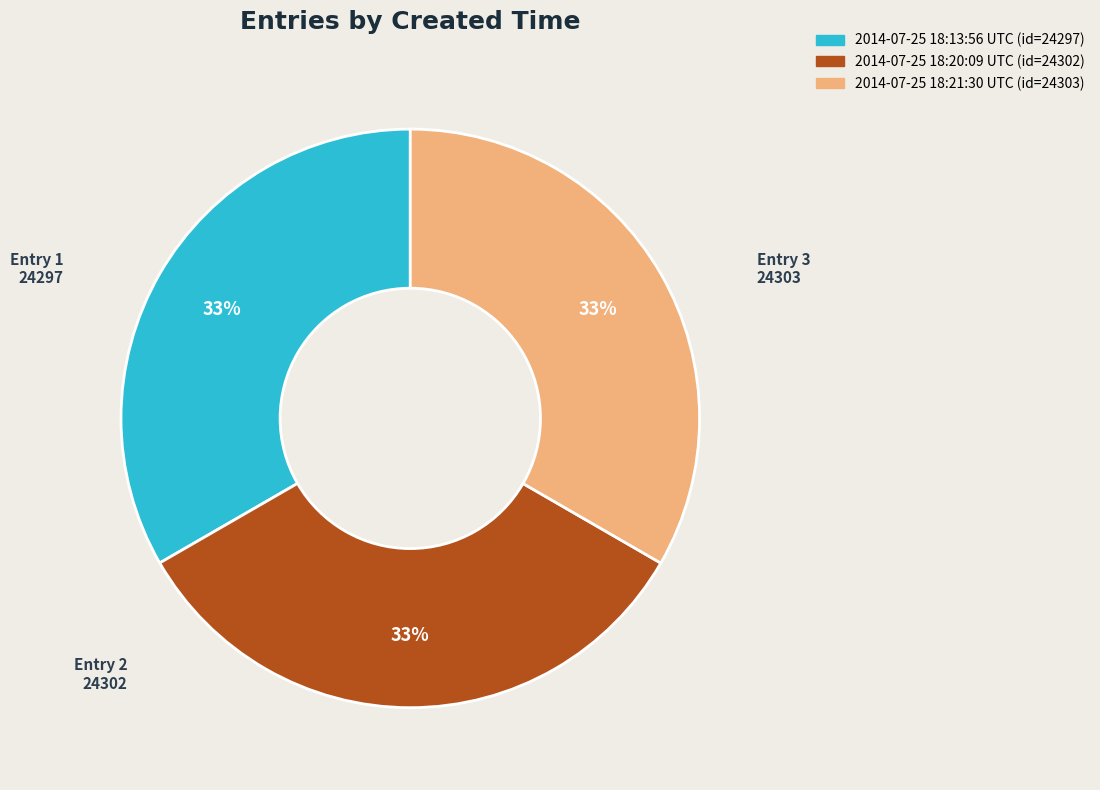

Does any single category account for the majority?

No